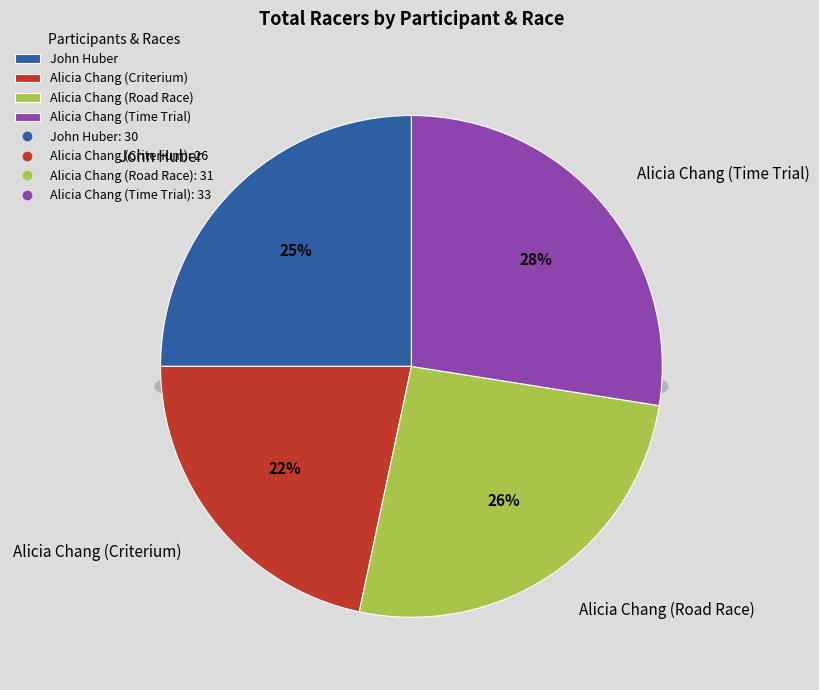

To the nearest percent, what is the difference between the largest and smallest slice percentages?

6%